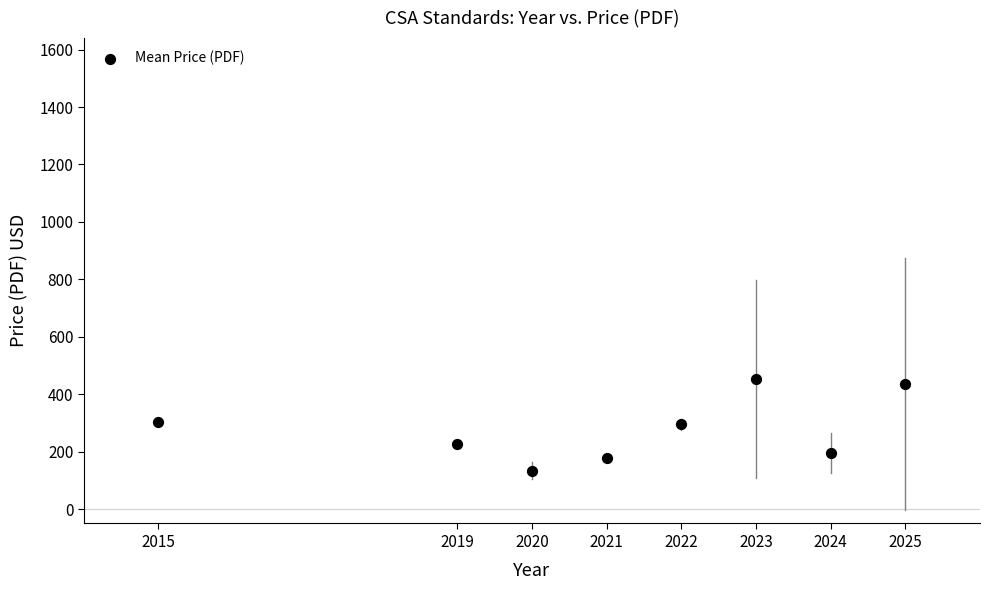

What is the average X value?

2021.1